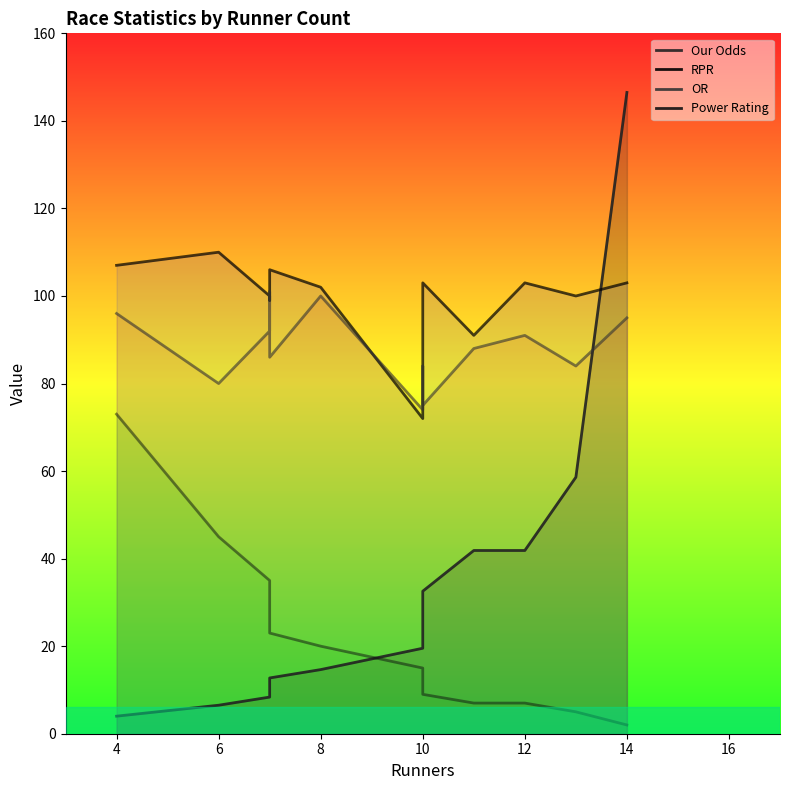

Is it true that Power Rating equals 12.2 at 10?

False